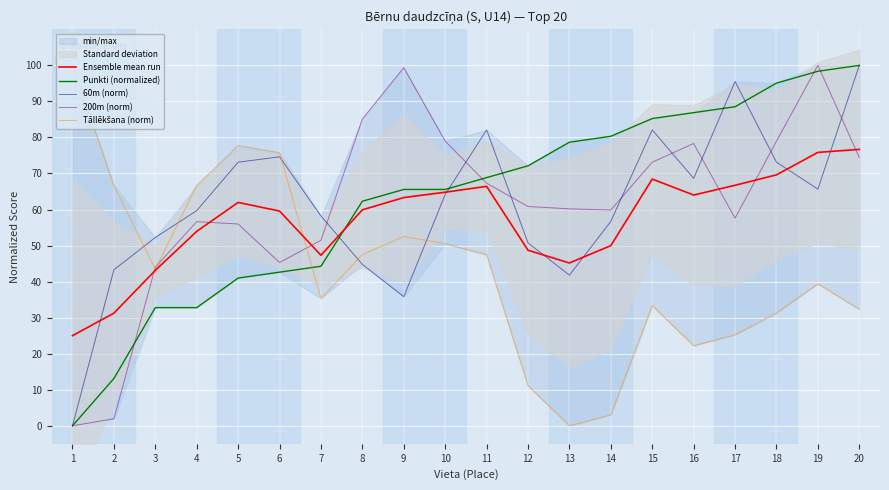

Reading left to right, what are all the values shown in this chart?

Ensemble mean run: 25.0	31.3	43.1	53.9	62.0	59.6	47.3	59.9	63.3	64.8	66.4	48.7	45.2	50.0	68.5	64.0	66.7	69.6	75.9	76.7
Punkti (normalized): 0.0	13.1	32.8	32.8	41.0	42.6	44.3	62.3	65.6	65.6	68.9	72.1	78.7	80.3	85.2	86.9	88.5	95.1	98.4	100.0
60m (norm): 0.0	43.3	52.2	59.7	73.1	74.6	58.2	44.8	35.8	64.2	82.1	50.7	41.8	56.7	82.1	68.7	95.5	73.1	65.7	100.0
200m (norm): 0.0	1.9	44.0	56.6	56.0	45.3	51.5	85.1	99.4	79.0	67.3	60.8	60.2	59.9	73.1	78.3	57.6	79.0	100.0	74.4
Tāllēkšana (norm): 100.0	66.7	43.4	66.7	77.8	75.8	35.4	47.5	52.5	50.5	47.5	11.1	0.0	3.0	33.3	22.2	25.3	31.3	39.4	32.3